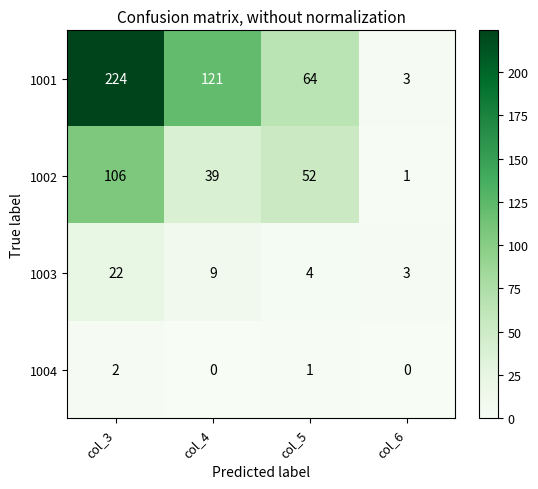

At which label is 1004 closest to 1?

col_5